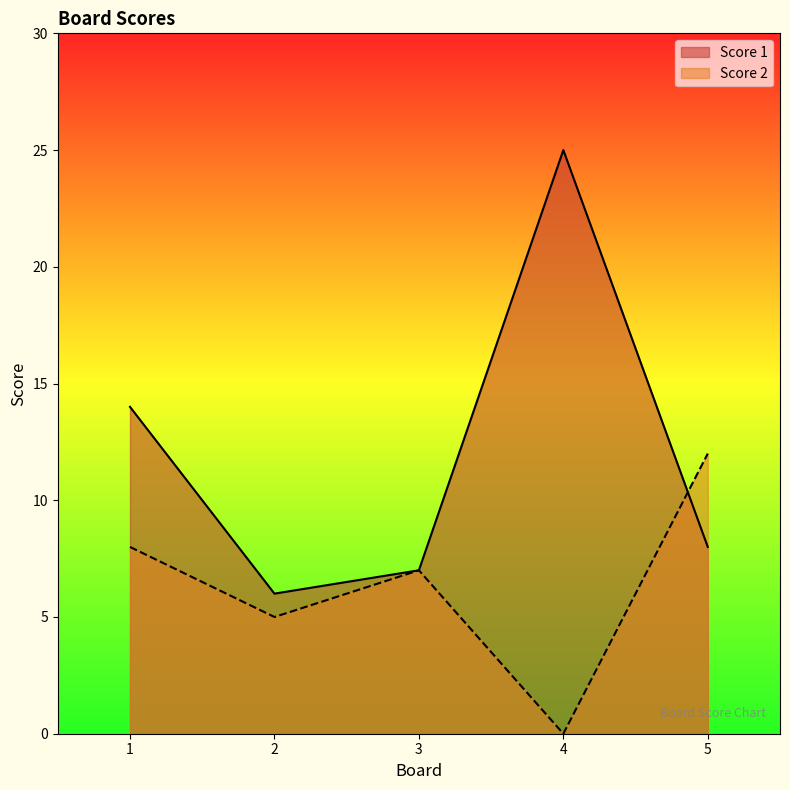

Which series has the largest range (max minus min)?

Score 1